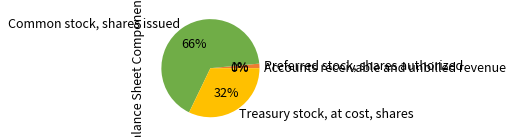

Is there any slice that represents more than half of the pie?

Yes